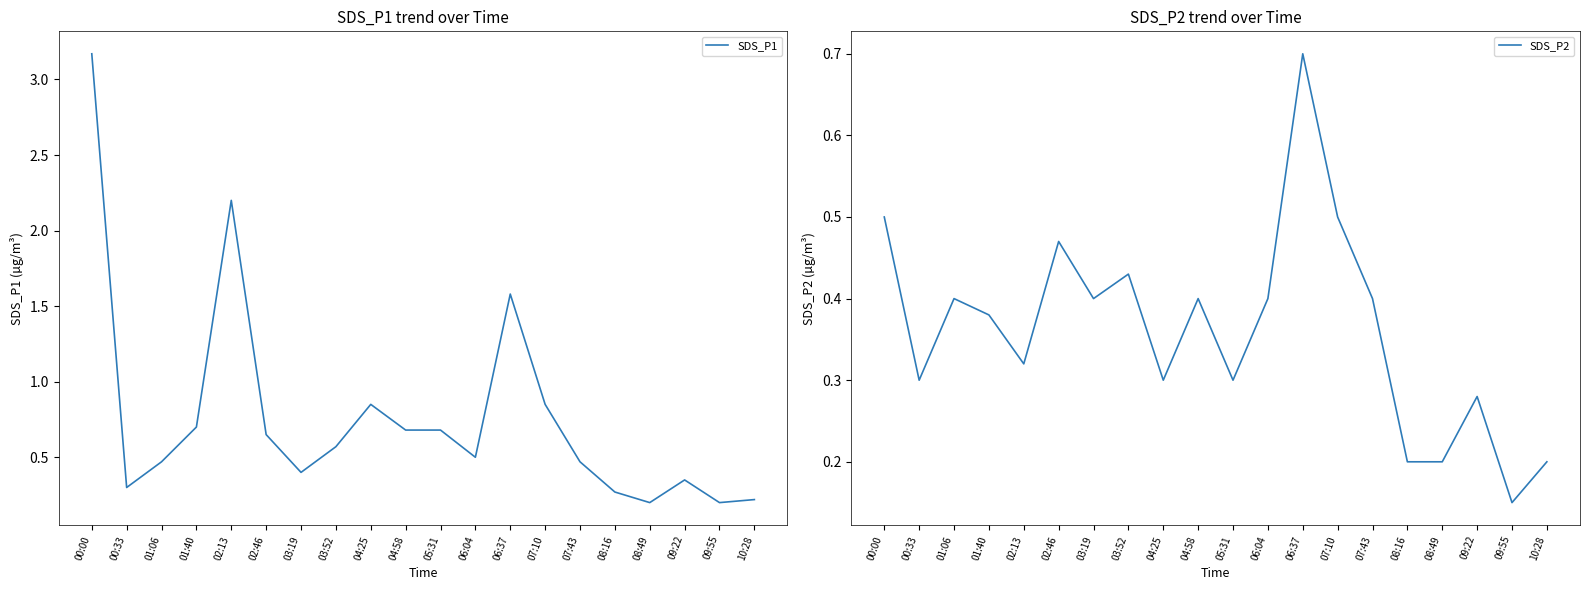

Which category has the highest value in the SDS_P2 series?

06:37